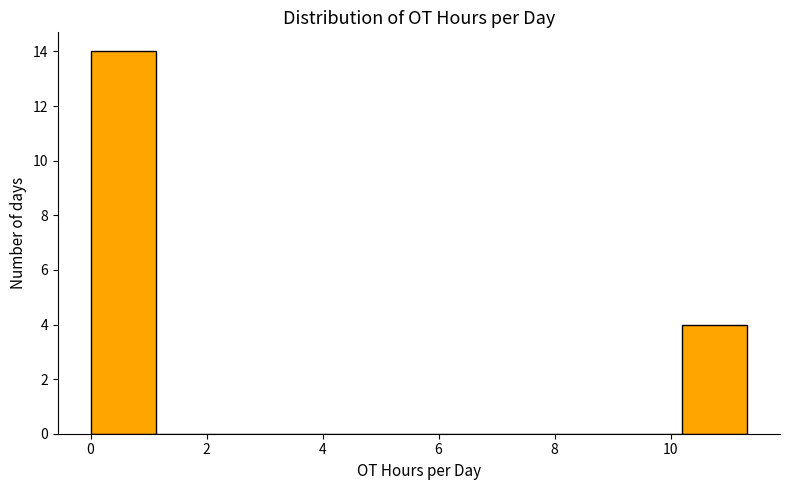

Over which range of the x-axis is the bar tallest?

0.0 to 1.2